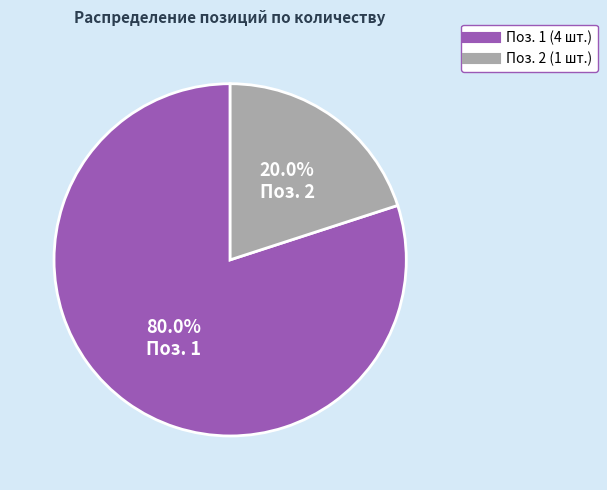

Is there any slice that represents more than half of the pie?

Yes